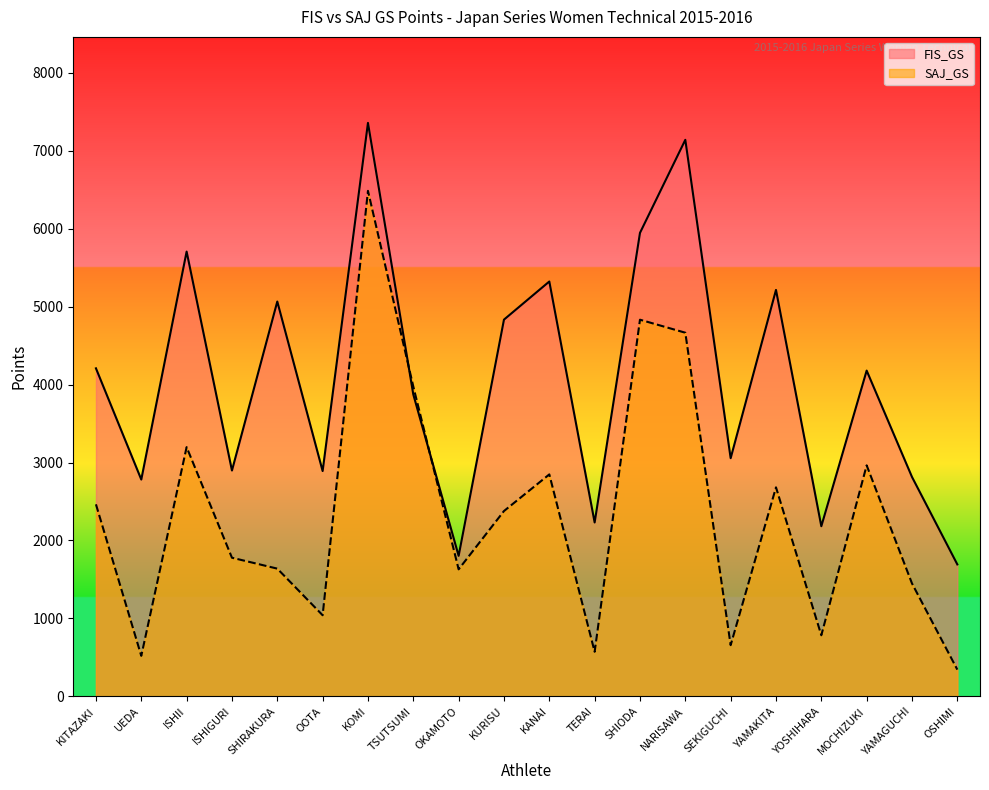

At which category does SAJ_GS reach its first local valley?

UEDA